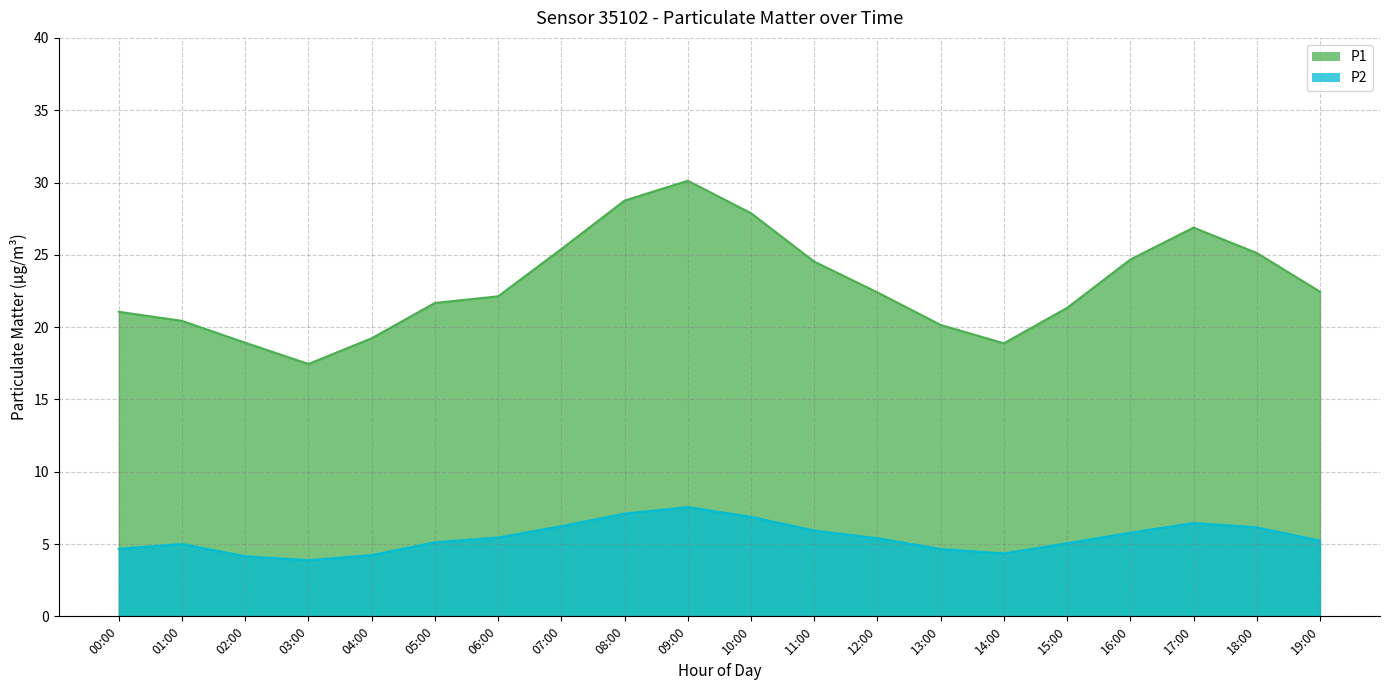

How many data points does each series have?

20